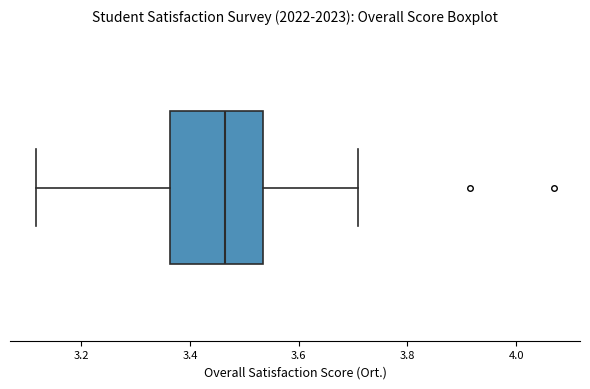

Read this box plot against the x-axis: the position of the median line, the range covered by the box, and the ends of both whiskers. The values are not printed on the chart, so give them approximately, as read against the axis.

median 3.46, box 3.36 to 3.54, whiskers 3.12 to 3.70